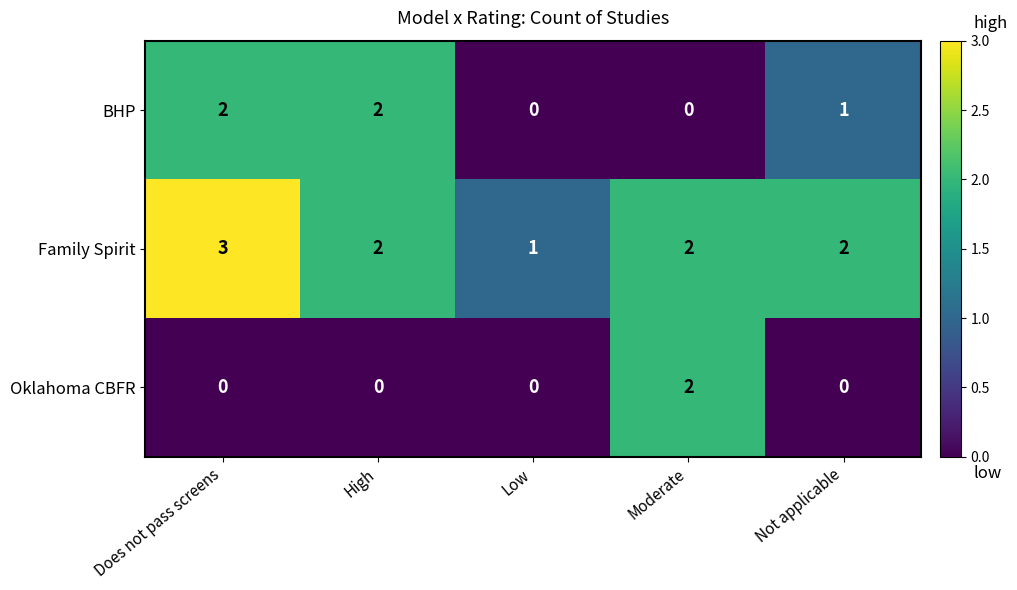

What value does the Family Spirit series have at Does not pass screens?

3